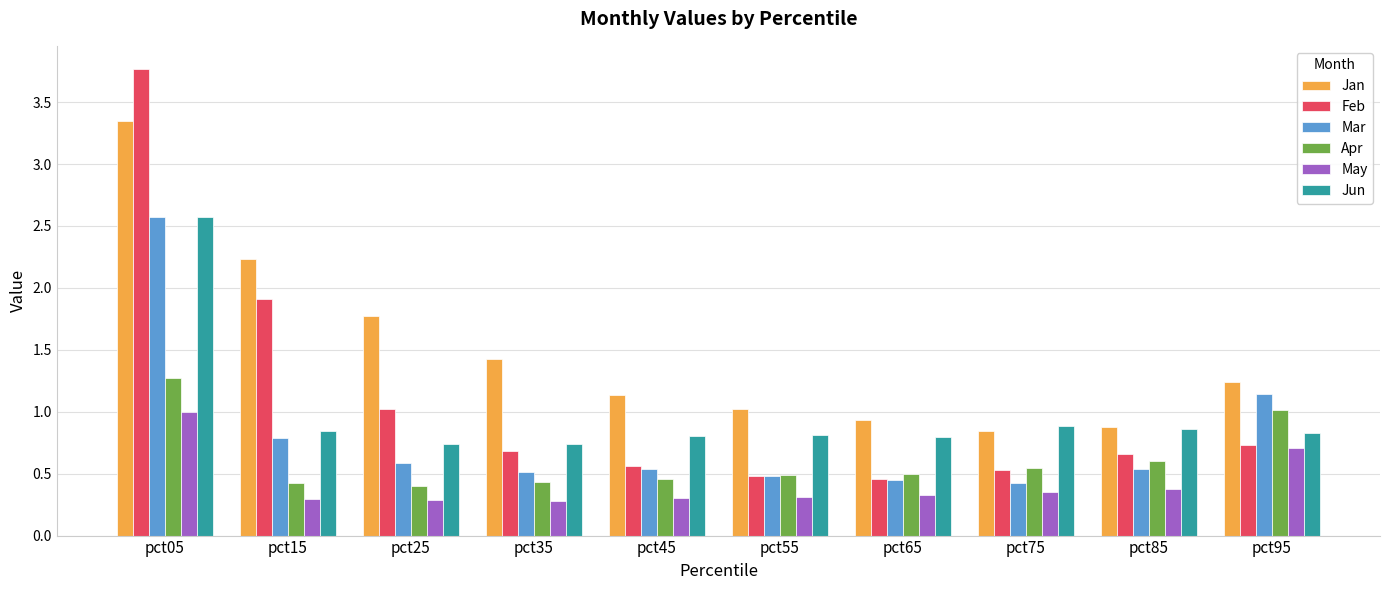

What are all the series names shown in the legend?

Jan, Feb, Mar, Apr, May, Jun